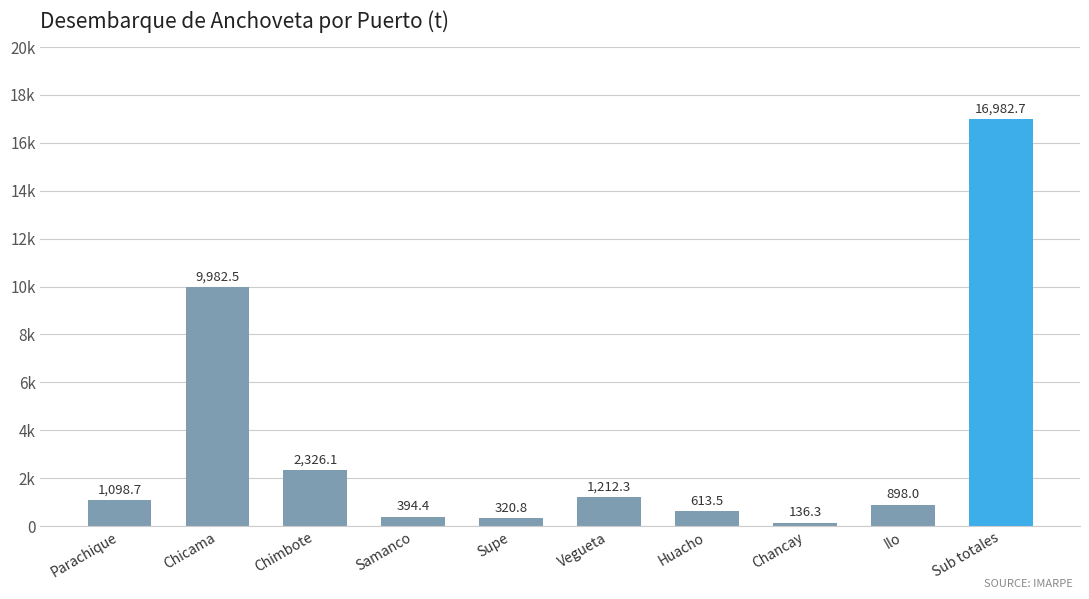

What is the ratio of the value at Chancay to the value at Huacho?

0.2